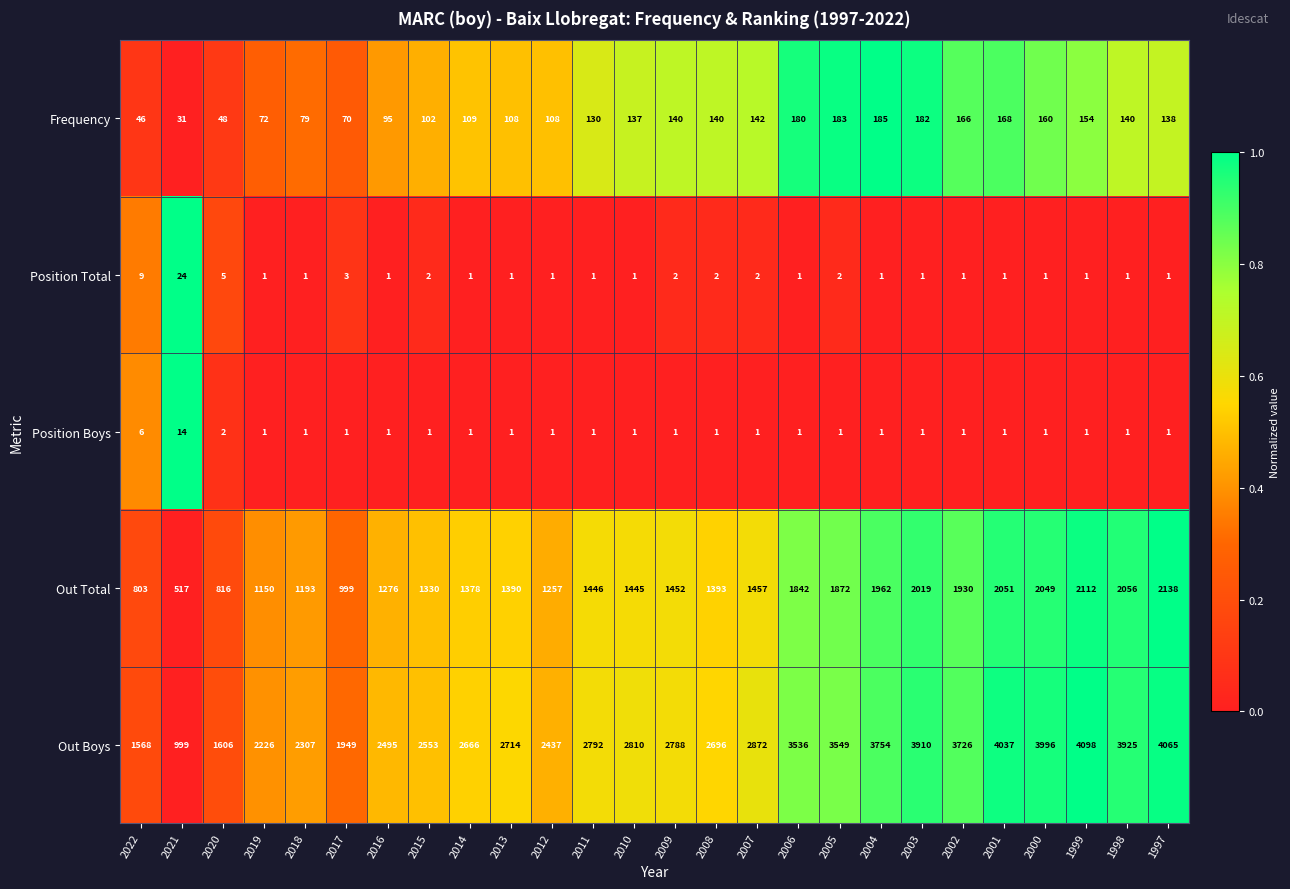

True or false: Out Total has a value of 2056 at 1998.

True